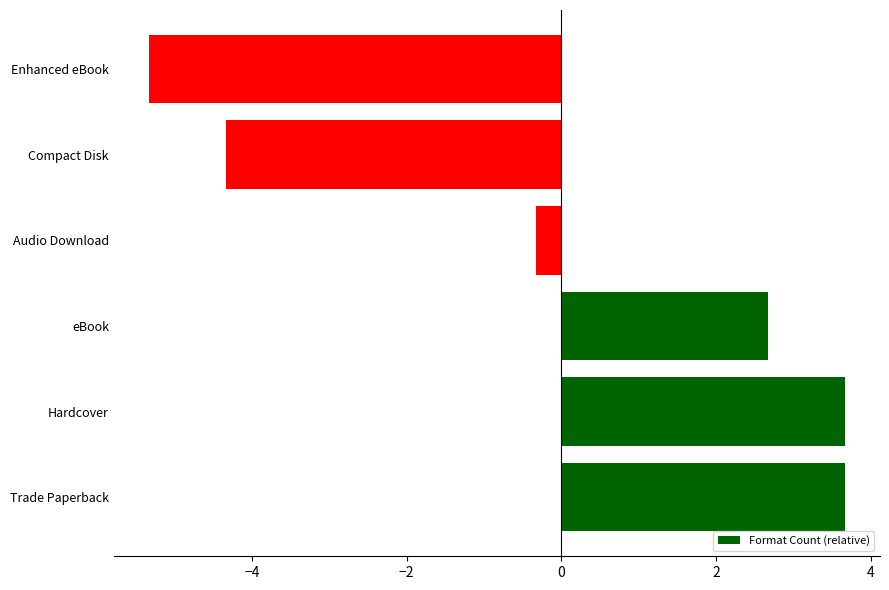

What is the minimum value shown in the chart?

-5.3